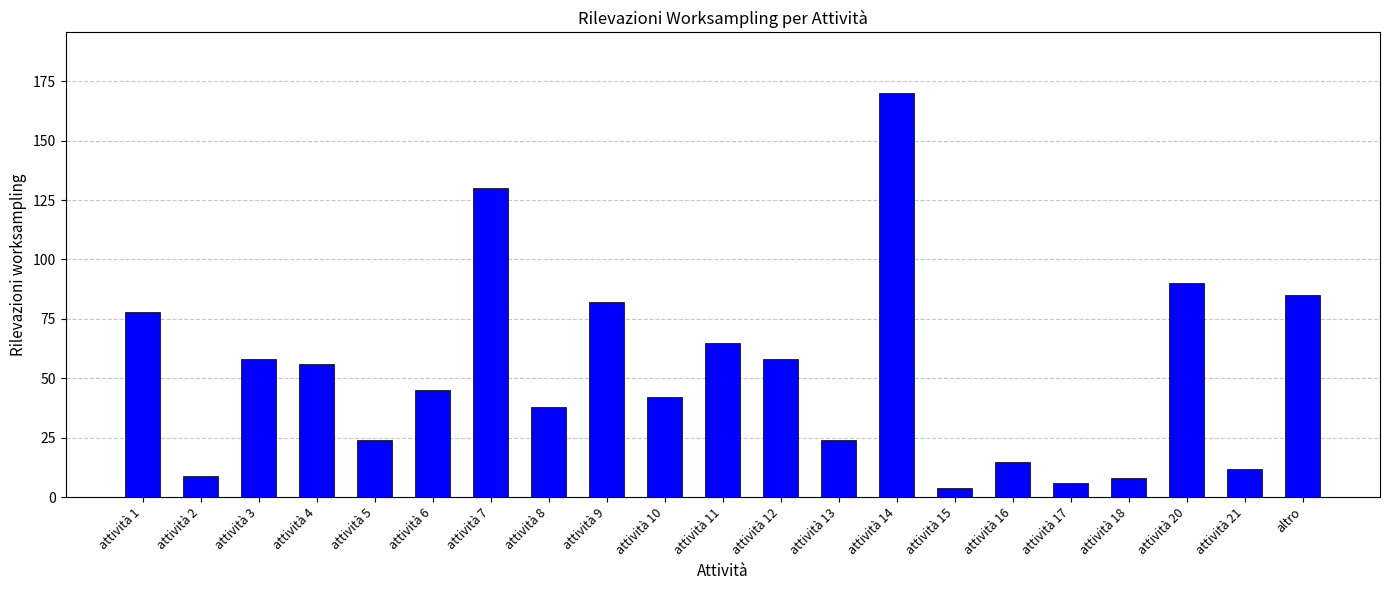

What is the smallest value displayed?

4